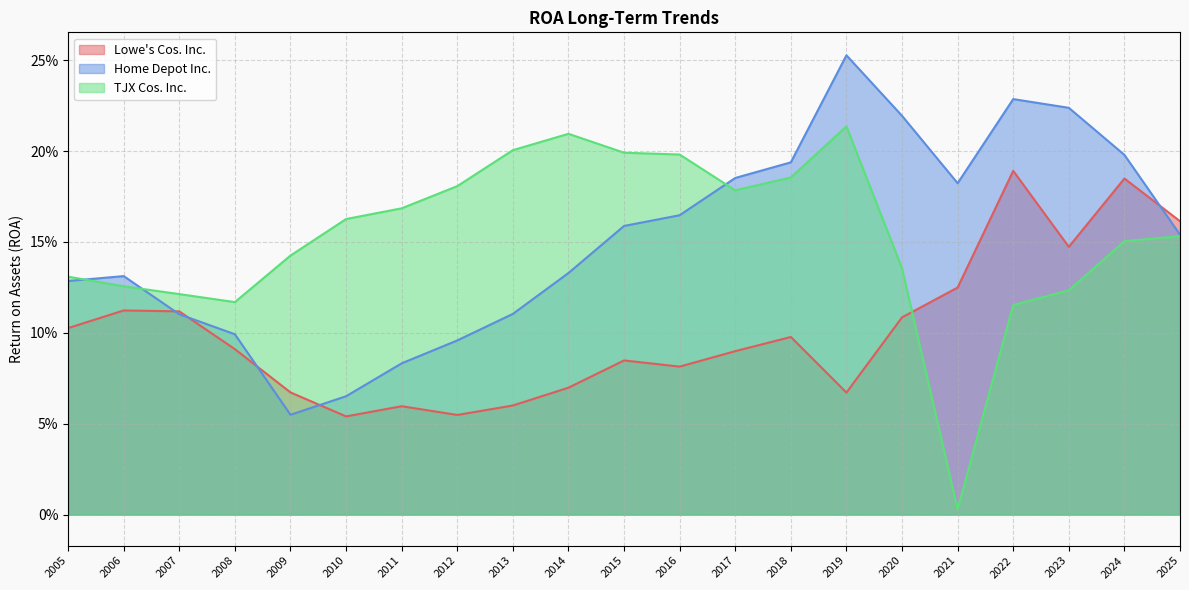

Which series has the largest range (max minus min)?

TJX Cos. Inc.